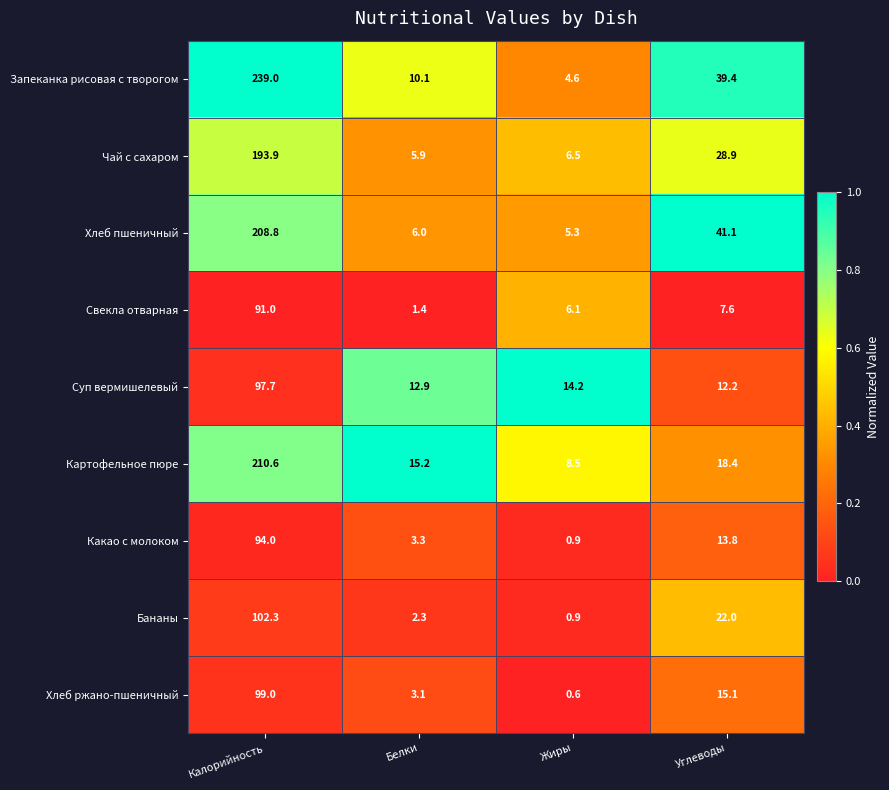

What is the total value across all series at Жиры?

47.6